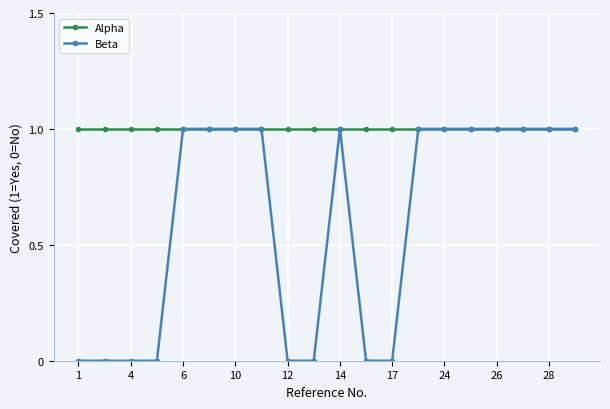

Which series has the largest range (max minus min)?

Beta